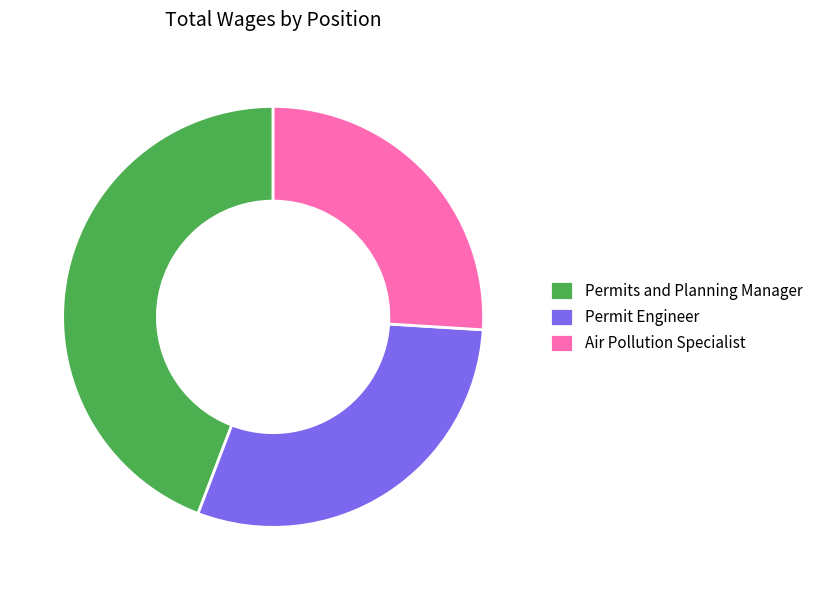

Count the number of slices in the pie.

3